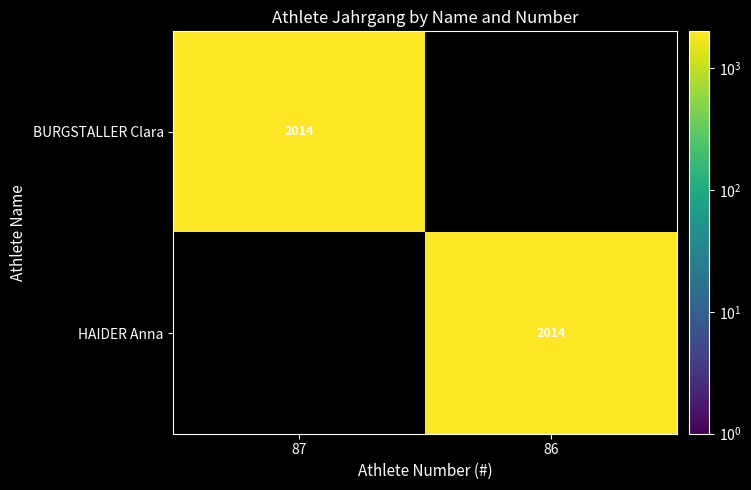

Reading left to right, transcribe all the data shown in this chart.

BURGSTALLER Clara: 2014	0
HAIDER Anna: 0	2014